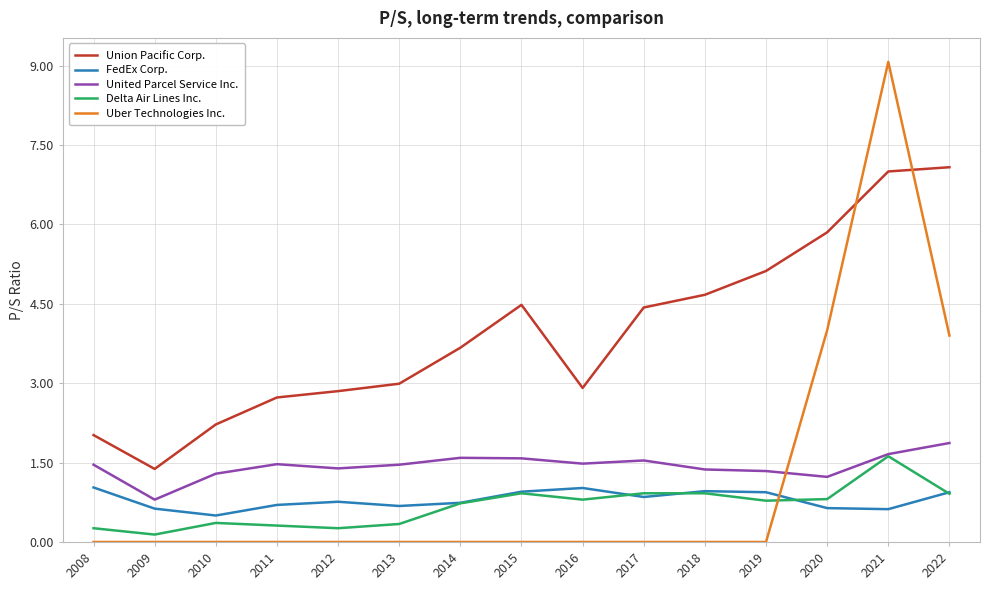

True or false: Delta Air Lines Inc. has more than 2 interior local peaks.

True